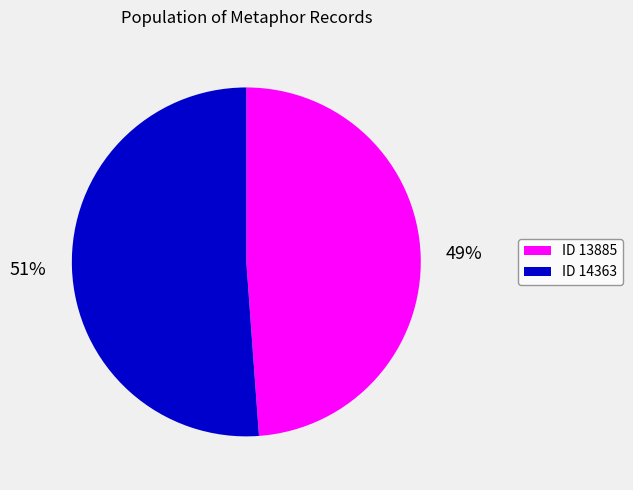

Does any single category account for the majority?

Yes